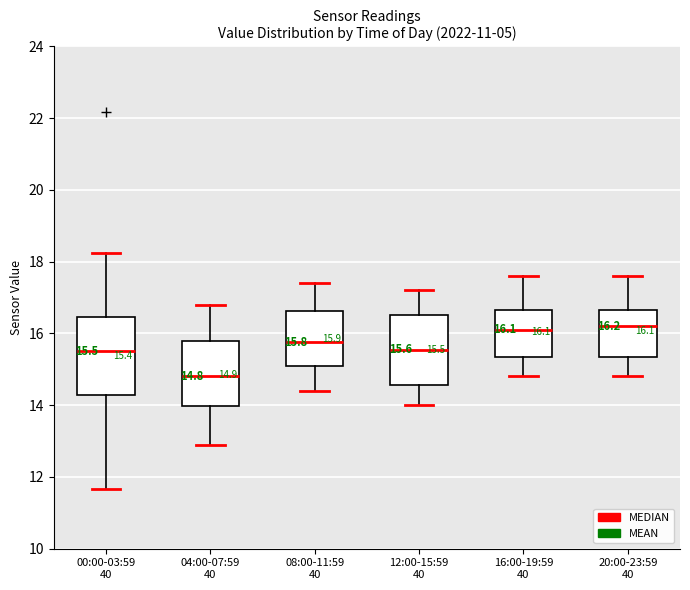

Which box has the lowest median line?

04:00-07:59 40